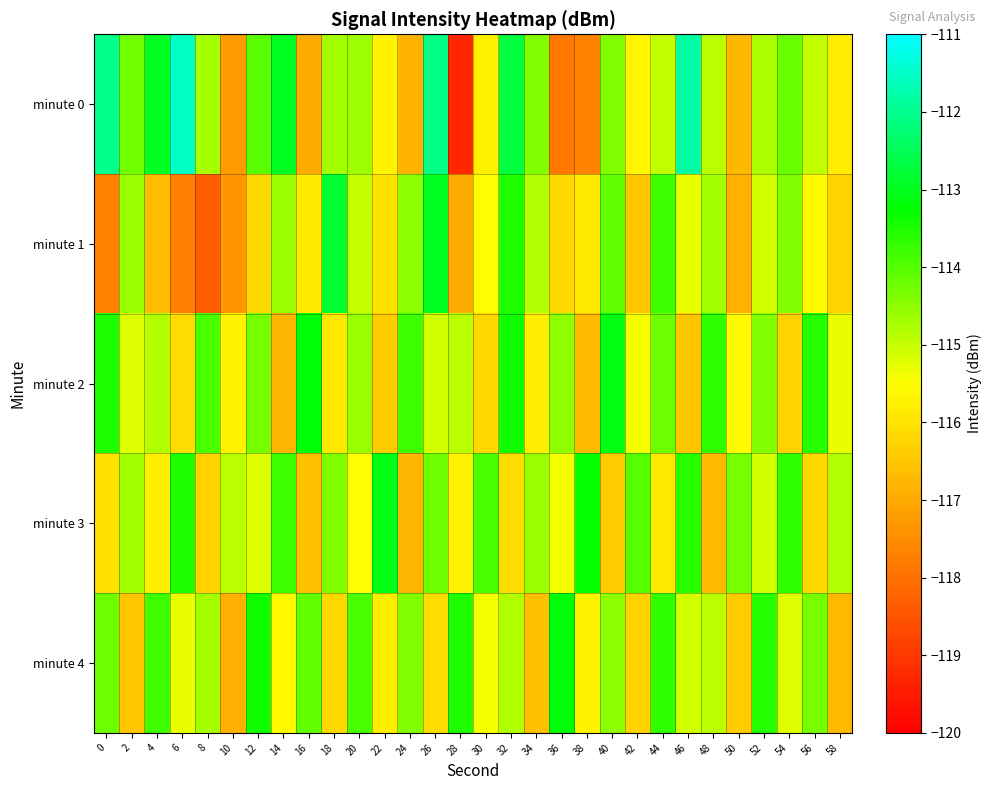

Which series has the widest spread of values?

minute 0